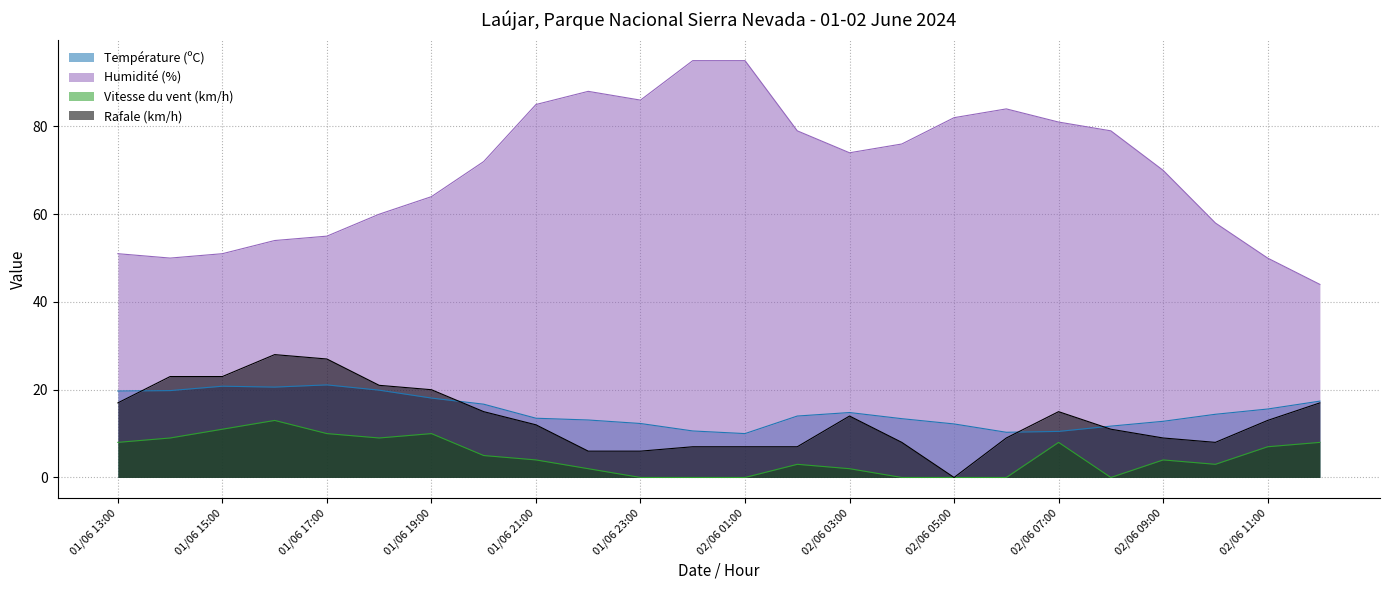

How many series are shown in this chart?

4